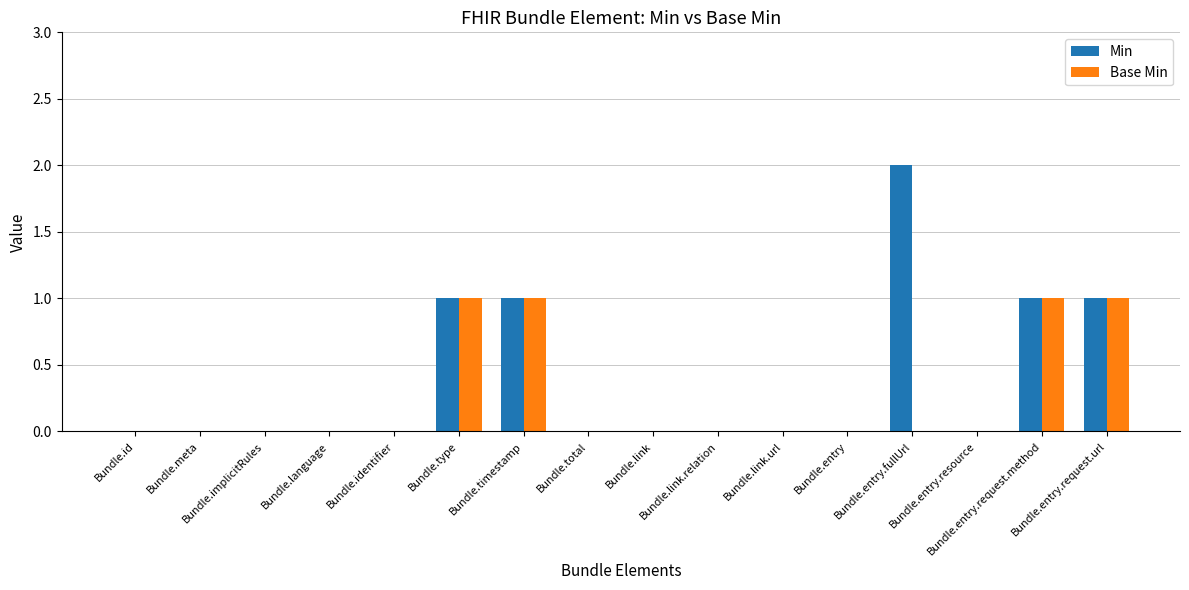

Reading right to left, transcribe all the data shown in this chart.

Min: 1	1	0	2	0	0	0	0	0	1	1	0	0	0	0	0
Base Min: 1	1	0	0	0	0	0	0	0	1	1	0	0	0	0	0